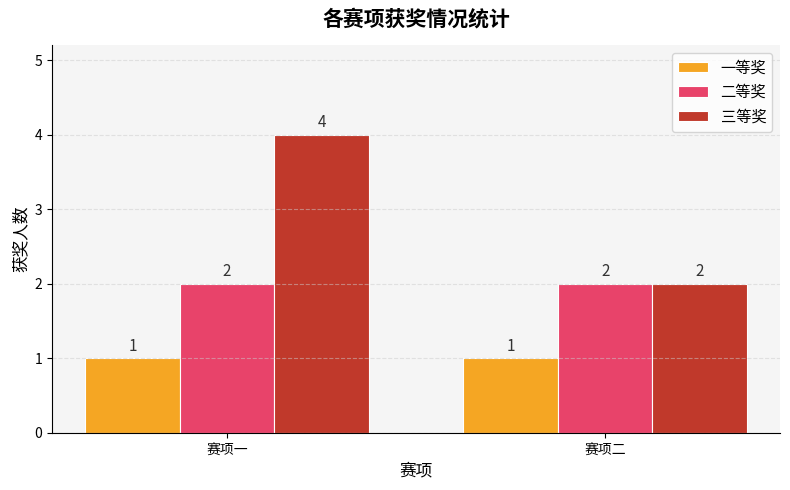

Count the number of data series in this chart.

3